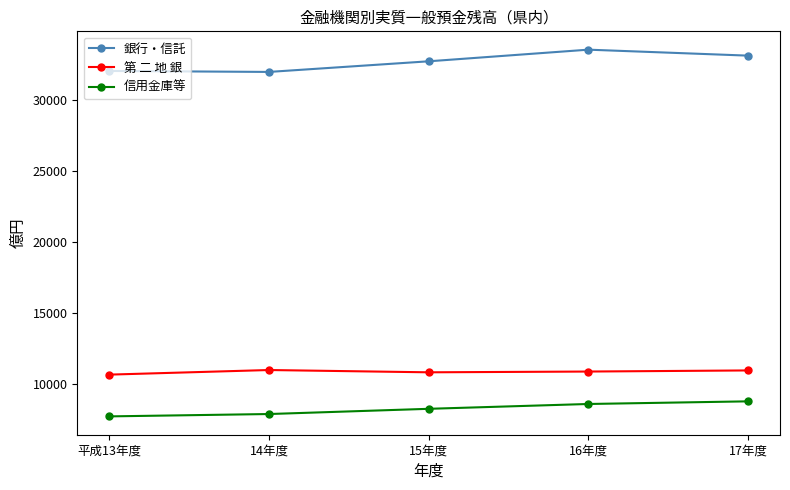

What is the highest value of the 第 二 地 銀 series?

10988